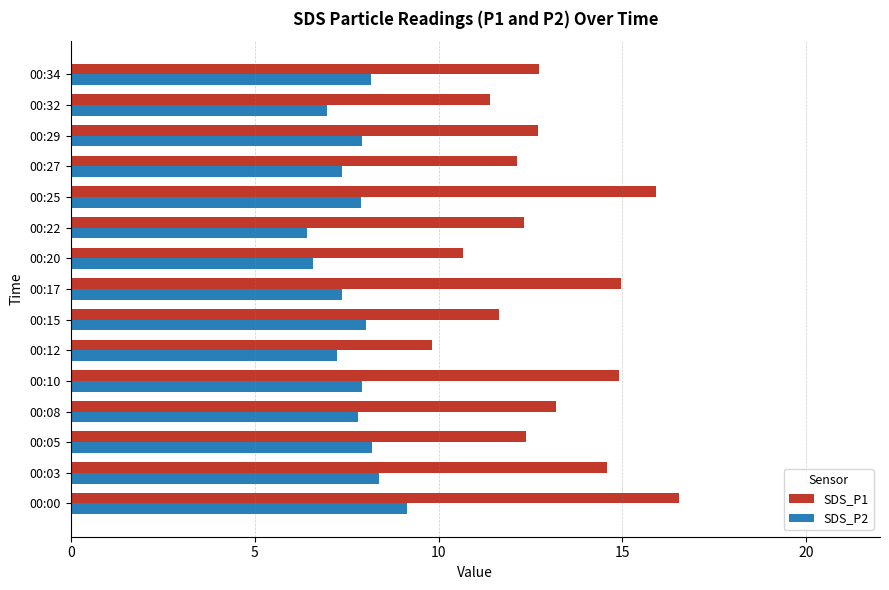

The SDS_P2 series shows 1.9 at 00:20. True or false?

False